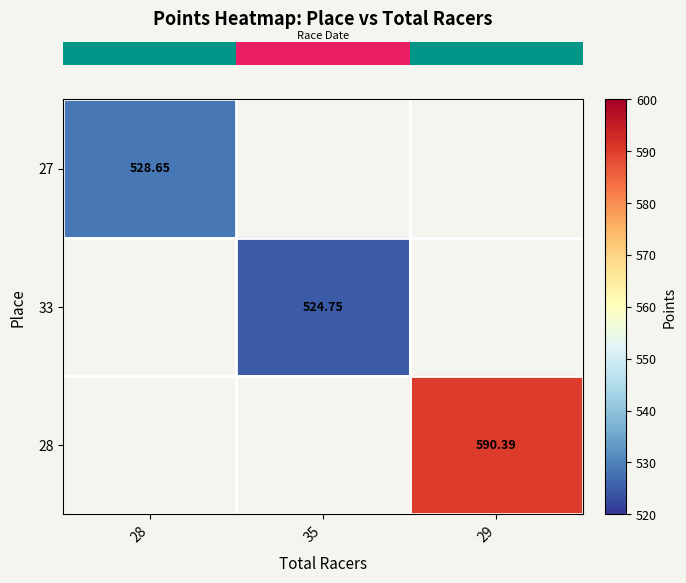

Which has a higher value, 35 or 28?

28